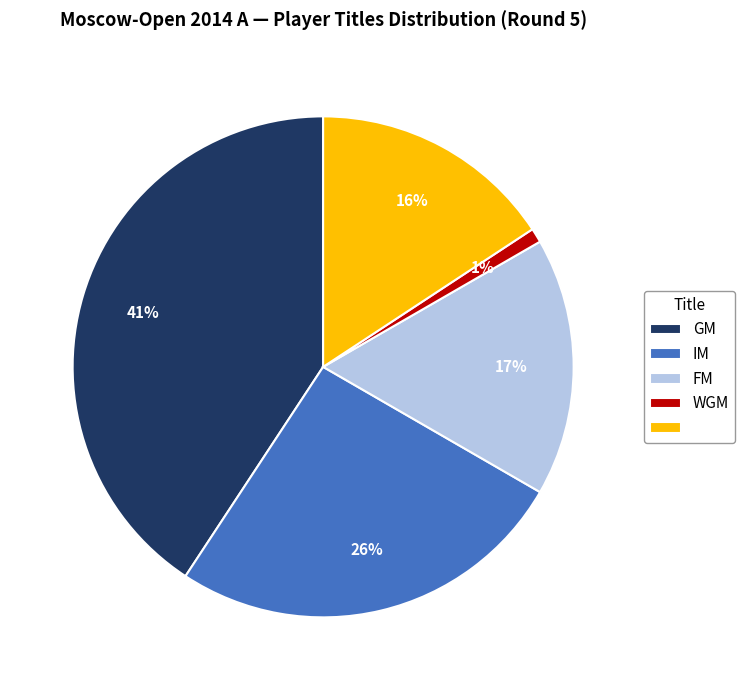

Is there any slice that represents more than half of the pie?

No